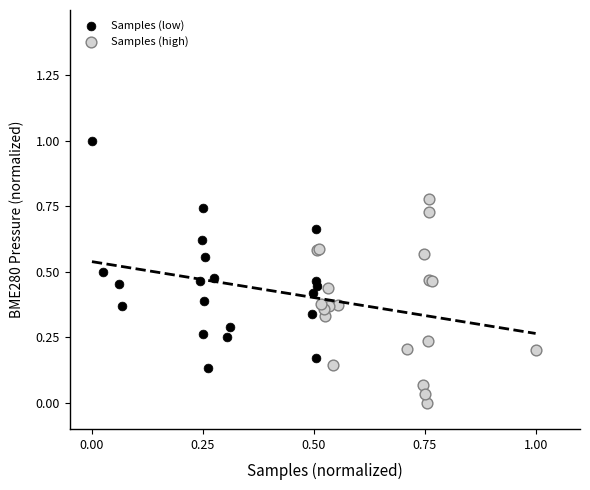

Which series reaches the minimum Y coordinate?

Samples (high)